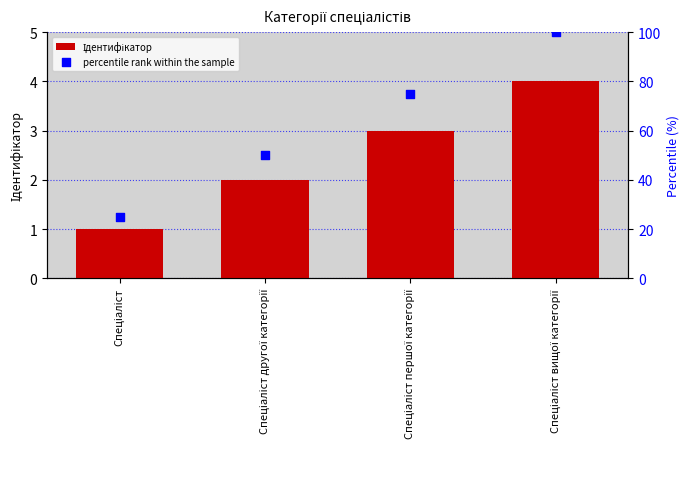

At which category is the sum across all series the highest?

Спеціаліст вищої категорії